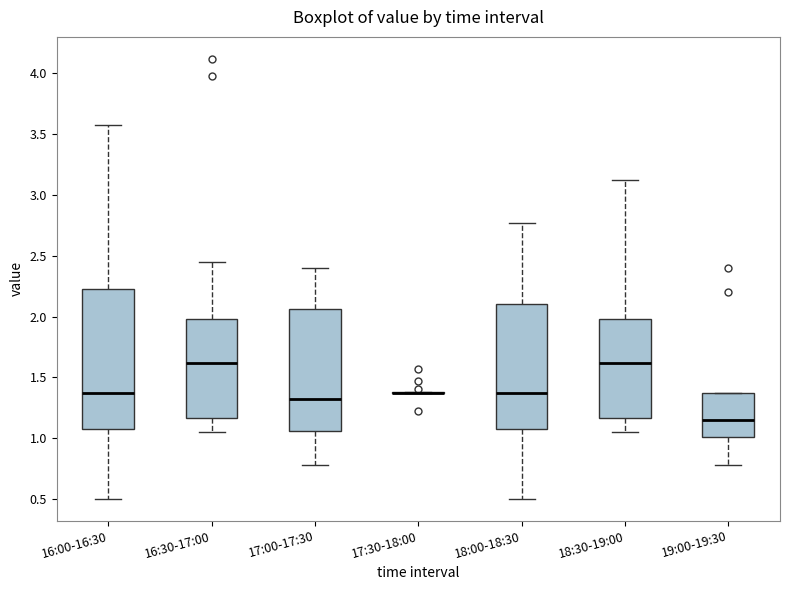

Which box is the tallest, from its lower edge to its upper edge?

16:00-16:30